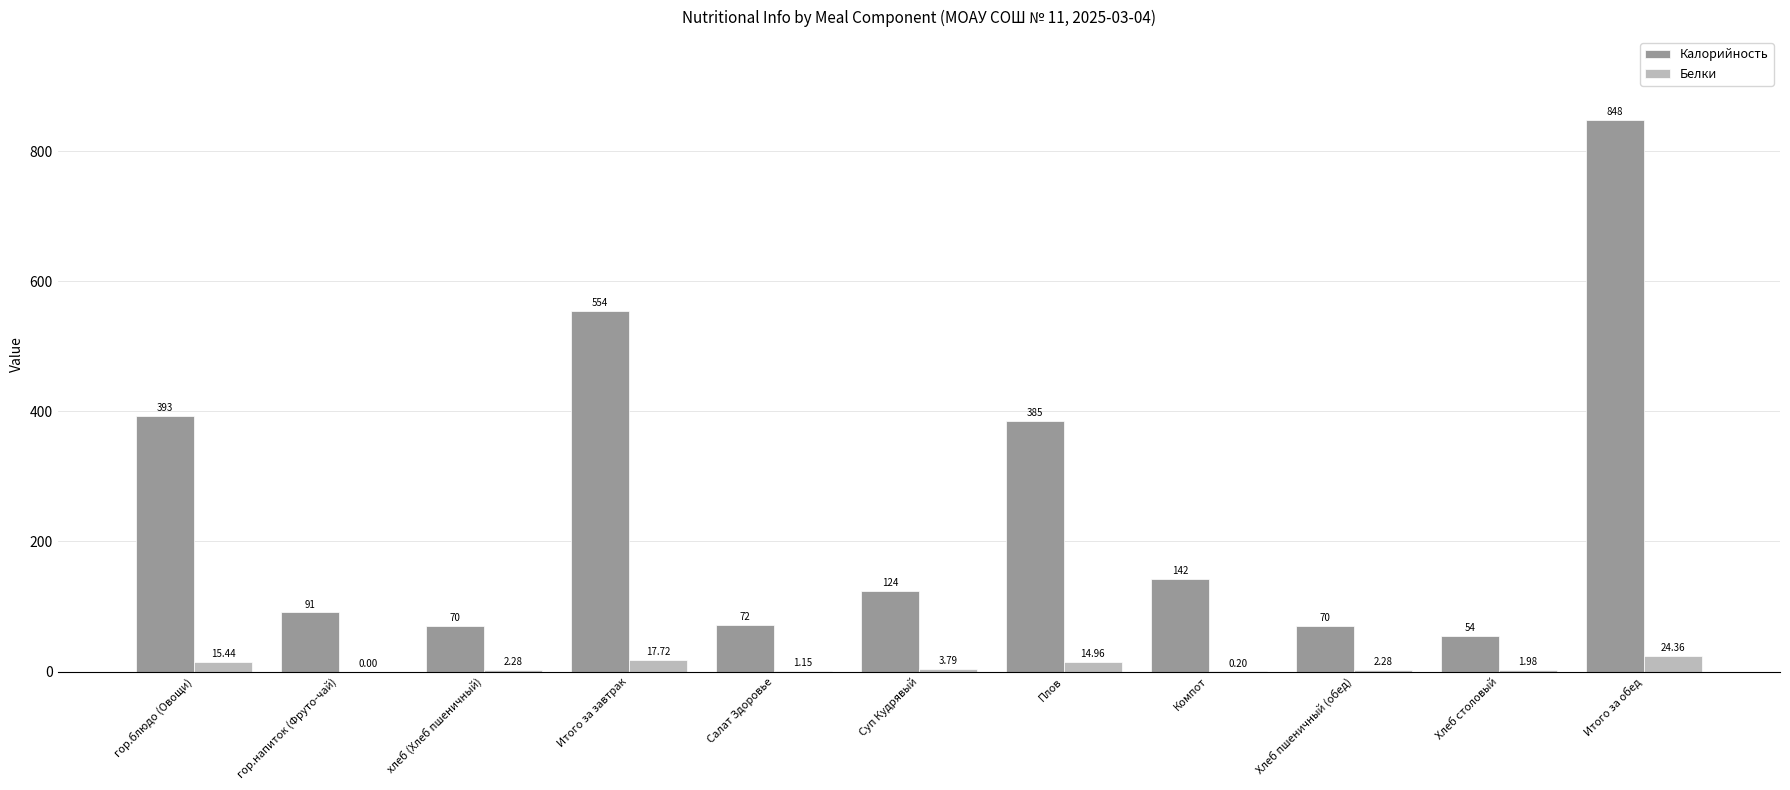

What are all the series names shown in the legend?

Калорийность, Белки